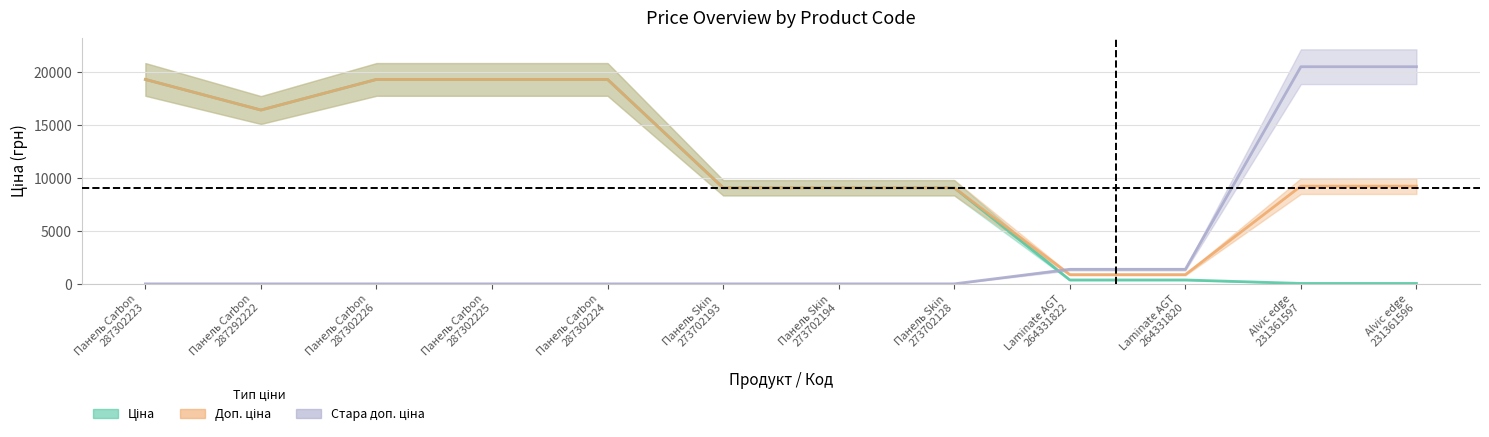

Where does the Ціна series first go above 9092?

Панель Carbon
287302223